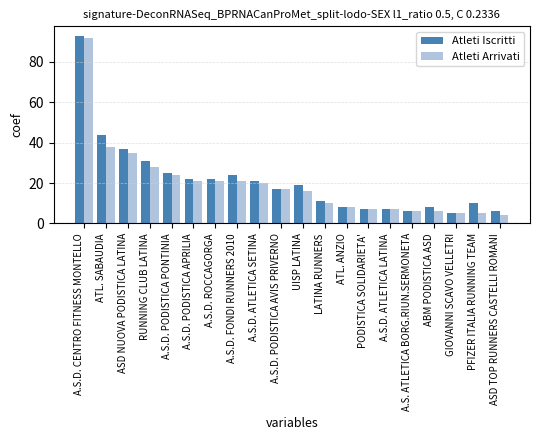

What is the total value across all series at GIOVANNI SCAVO VELLETRI?

10